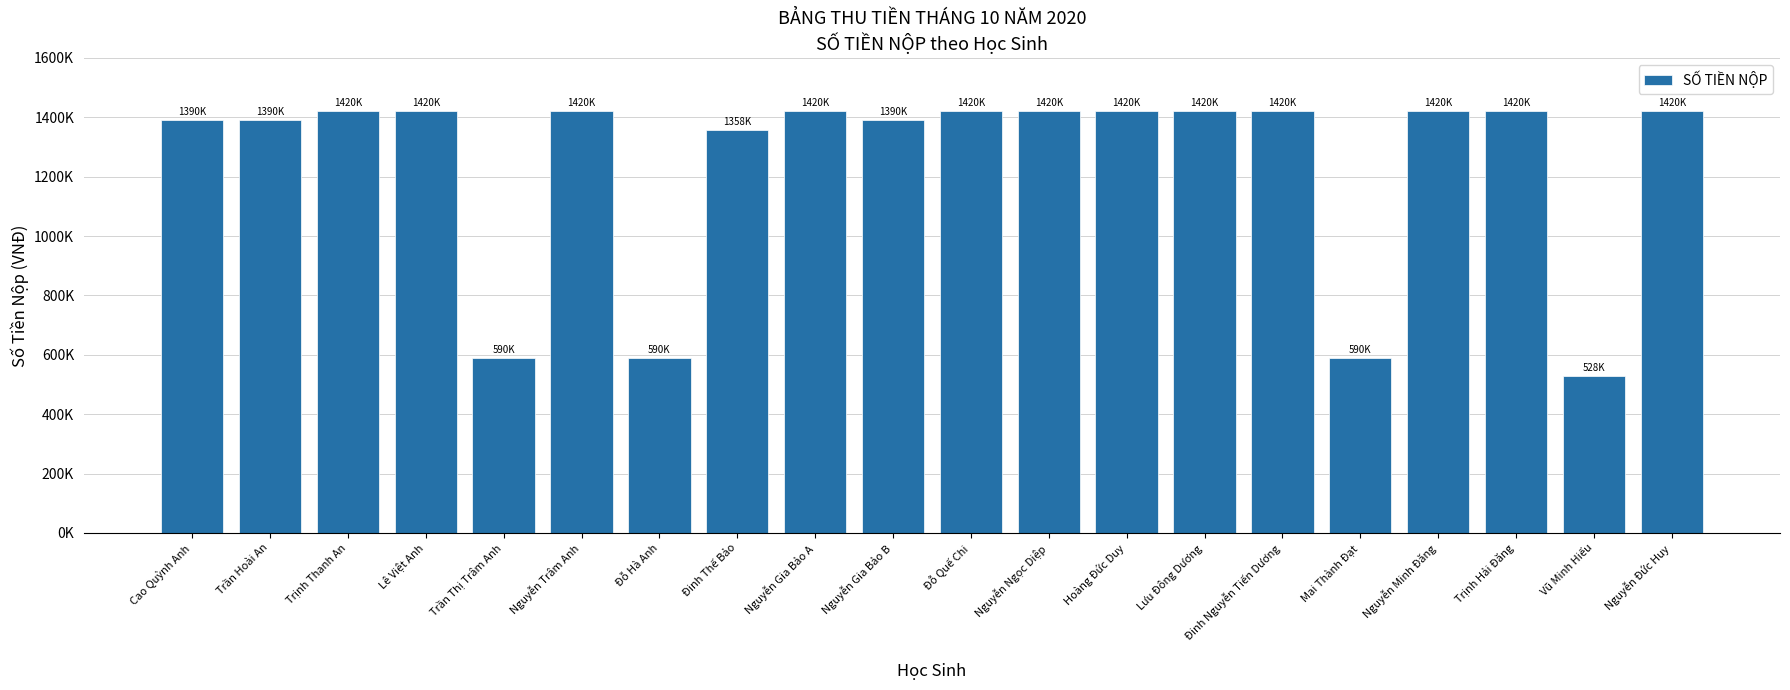

True or false: the data shows 855005 at Mai Thành Đạt.

False